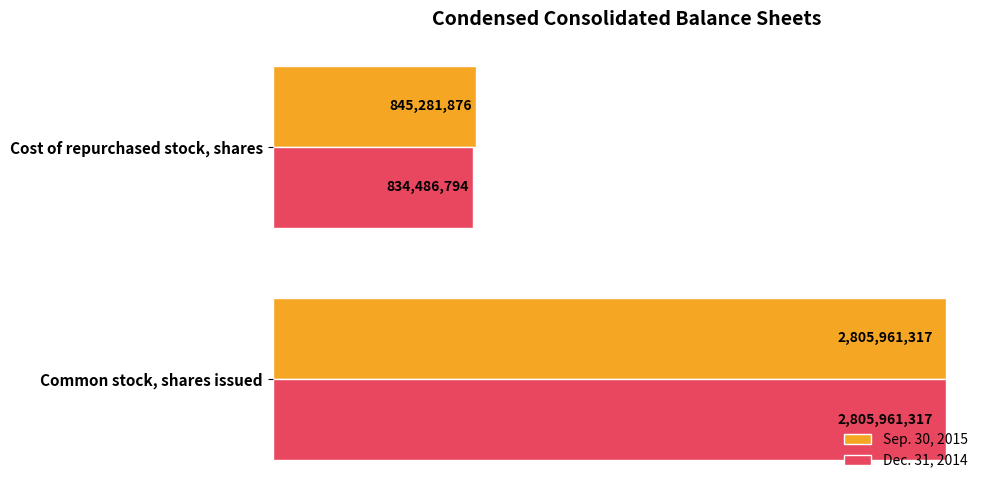

What are all the series names shown in the legend?

Sep. 30, 2015, Dec. 31, 2014